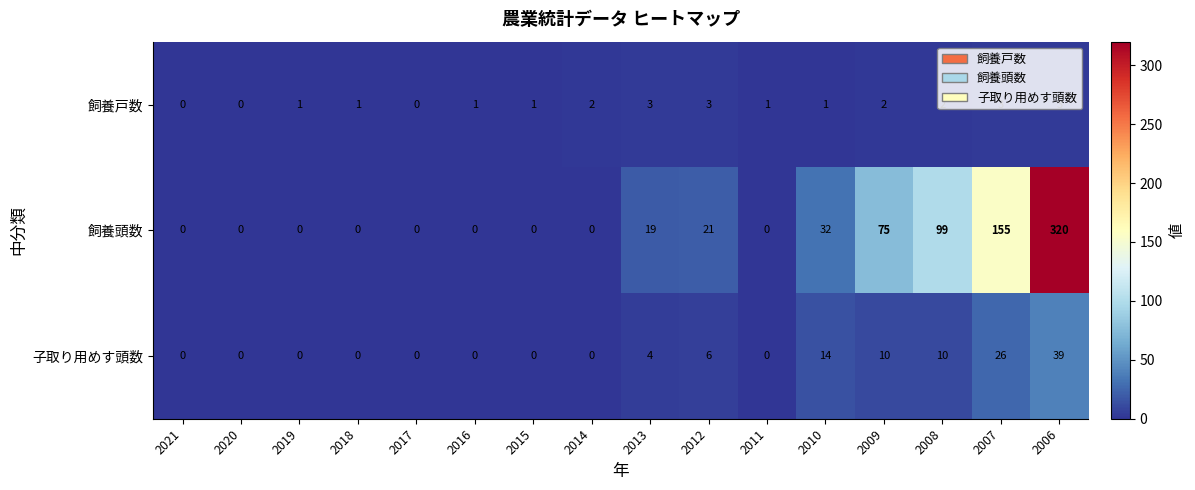

The 飼養戸数 series shows 0 at 2017. True or false?

True